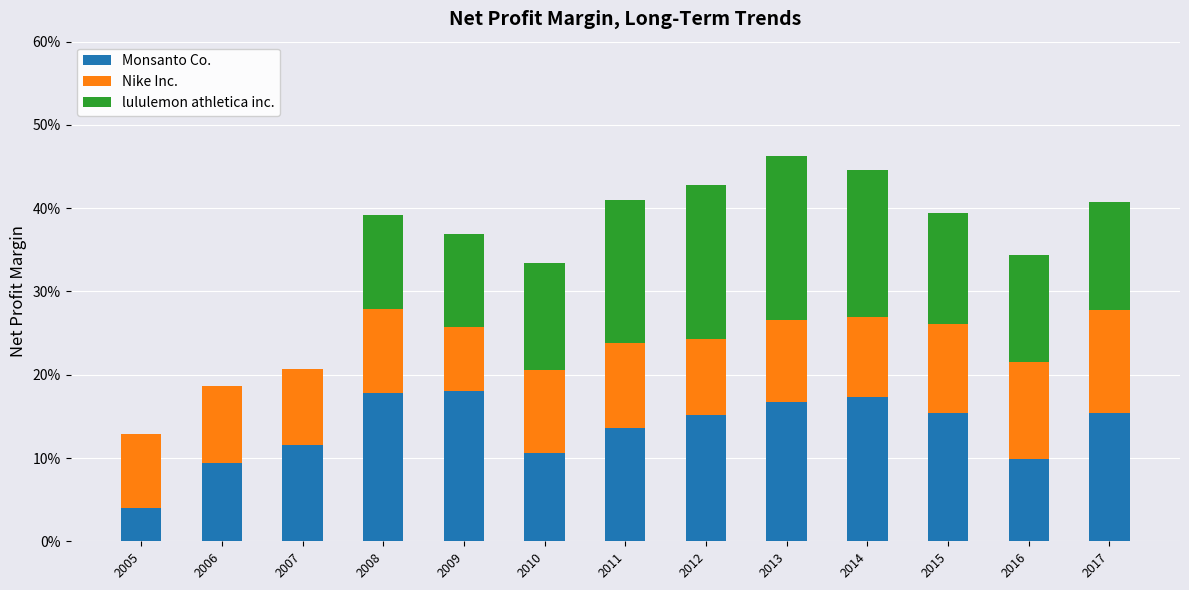

What are all the series names shown in the legend?

Monsanto Co., Nike Inc., lululemon athletica inc.